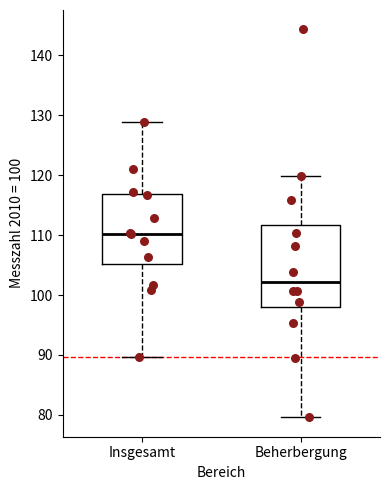

Comparing the boxes themselves (not the whiskers), which one is the tallest?

Beherbergung